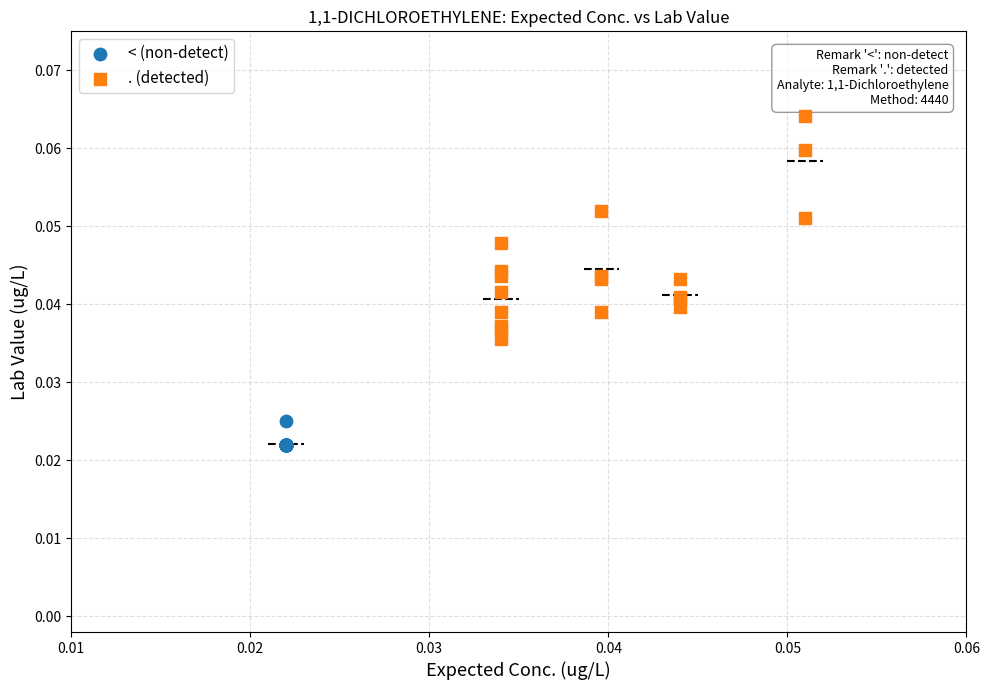

Which series contains the lowest Y value?

< (non-detect)